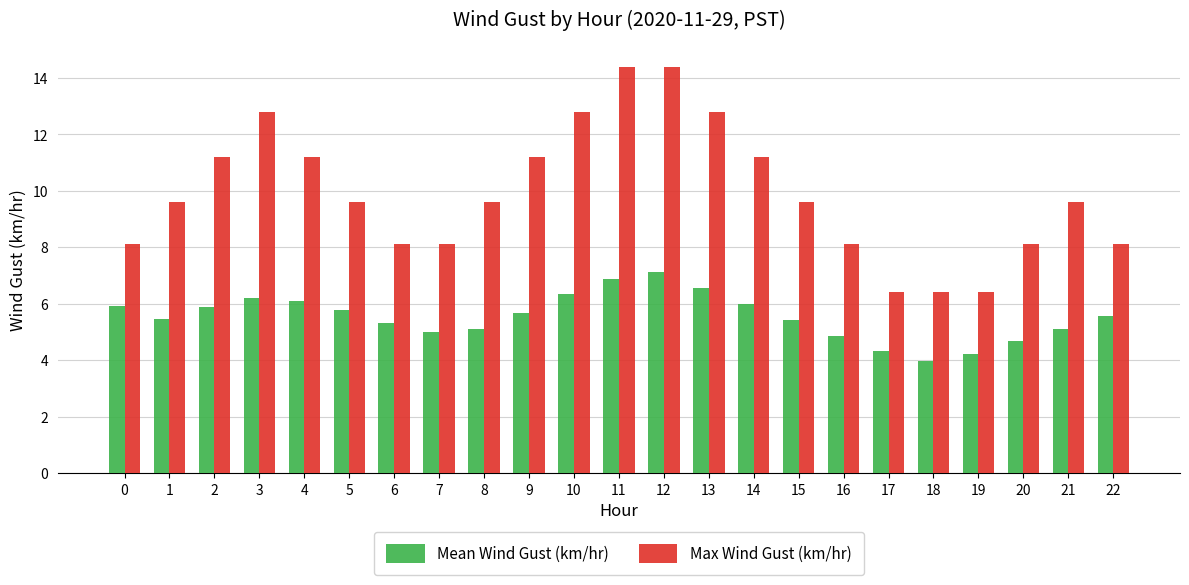

True or false: Max Wind Gust (km/hr) has a value of 6.4 at 17.

True